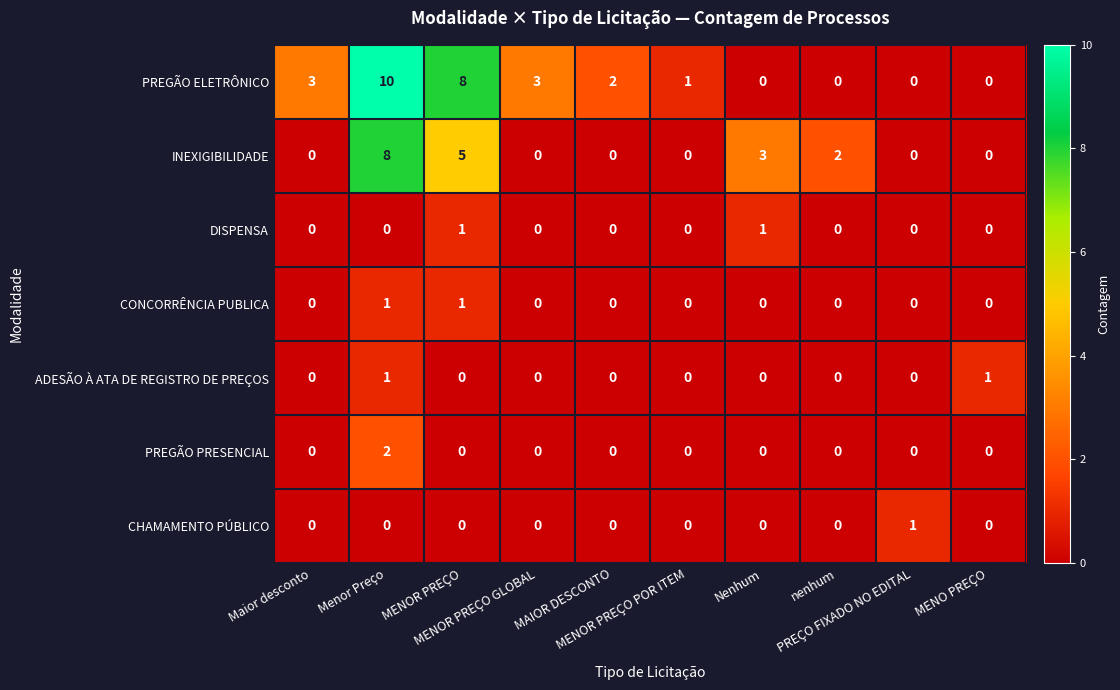

Which series has the largest total across all categories?

PREGÃO ELETRÔNICO